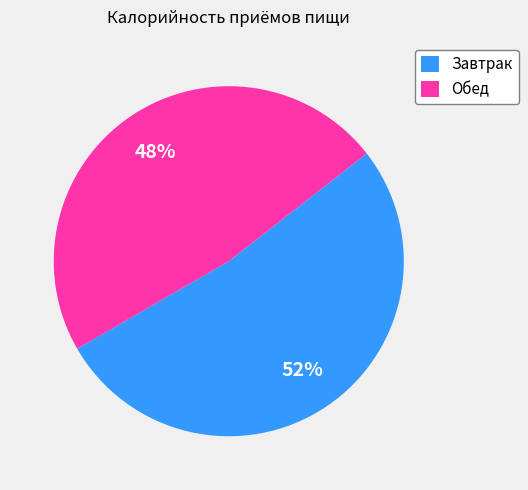

True or false: Обед accounts for 48% of the total.

True